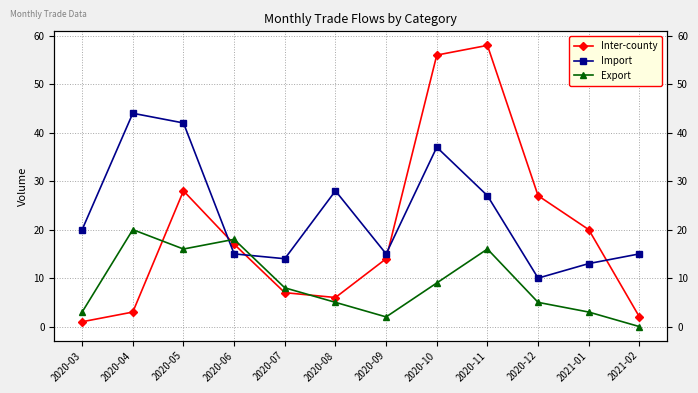

The value of Import at 2020-12 is 7. True or false?

False